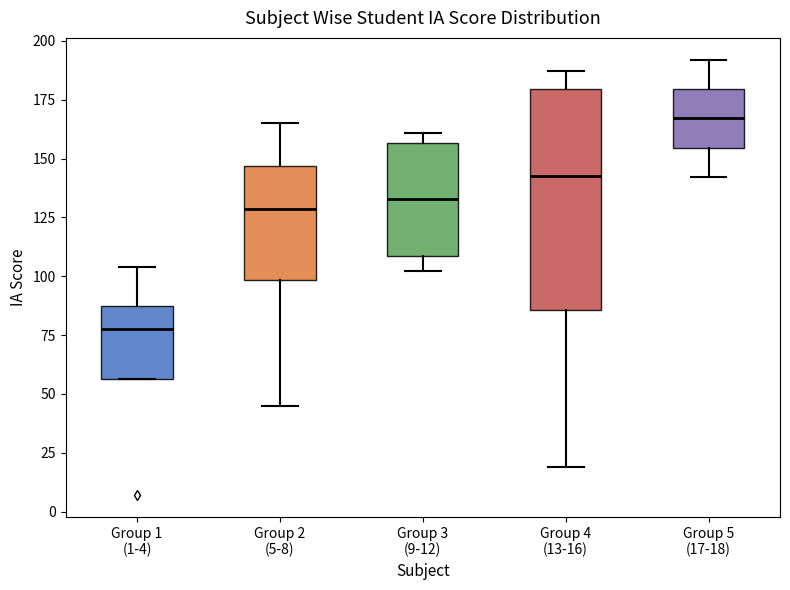

Comparing the boxes themselves (not the whiskers), which one is the tallest?

Group 4 (13-16)